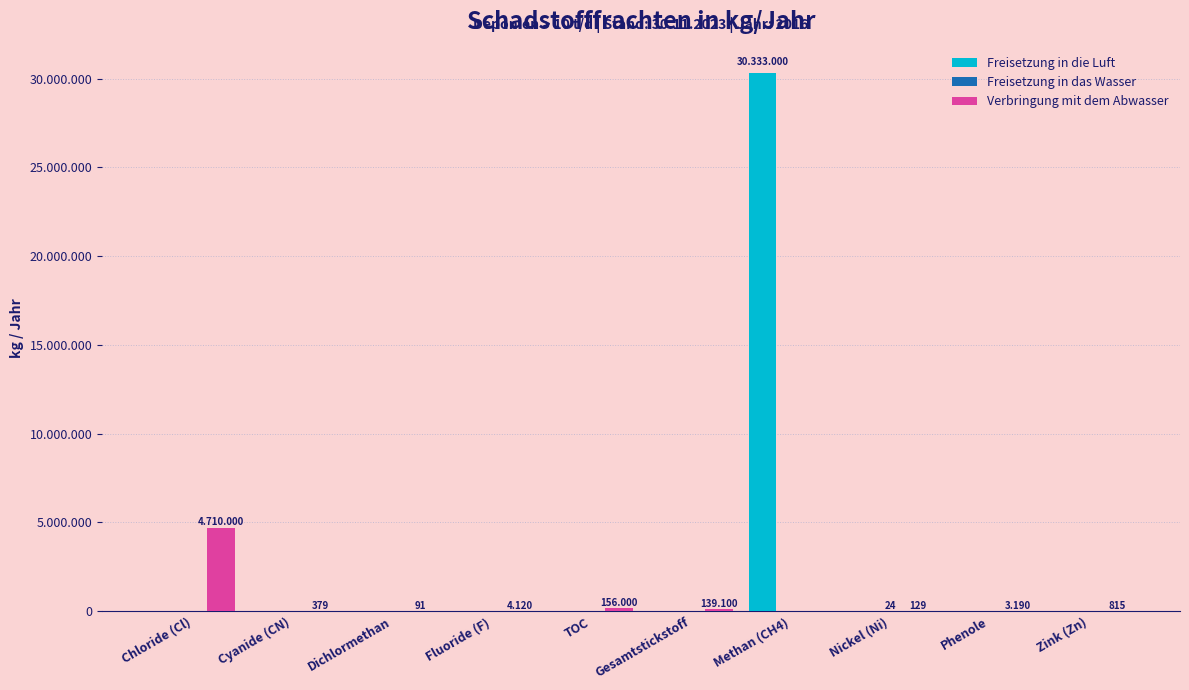

Between Fluoride (F) and Zink (Zn), which is larger?

Fluoride (F)